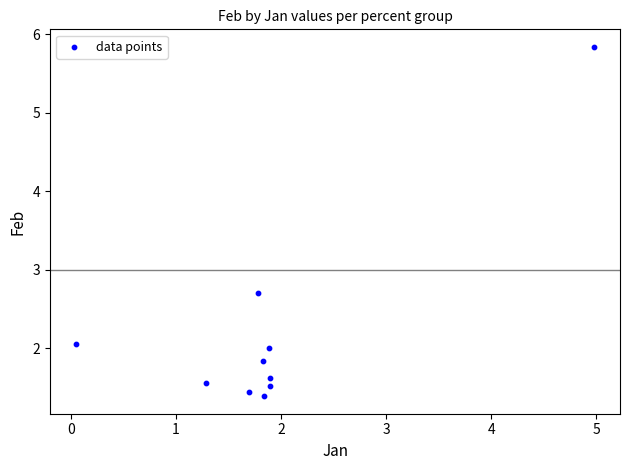

What Y value in the scatter plot is closest to 3?

2.7